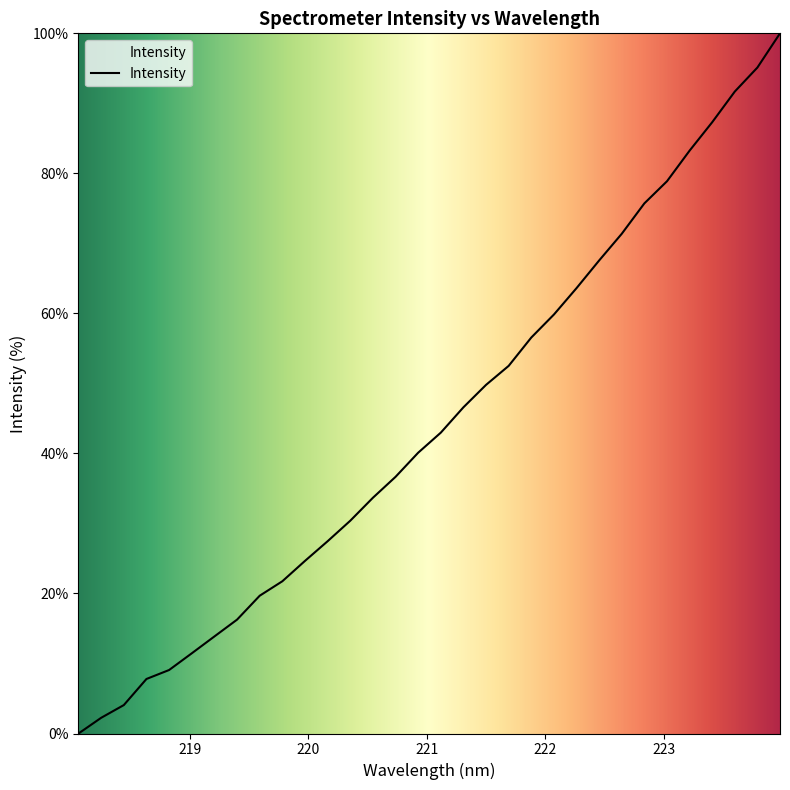

What is the greatest value displayed?

100.0